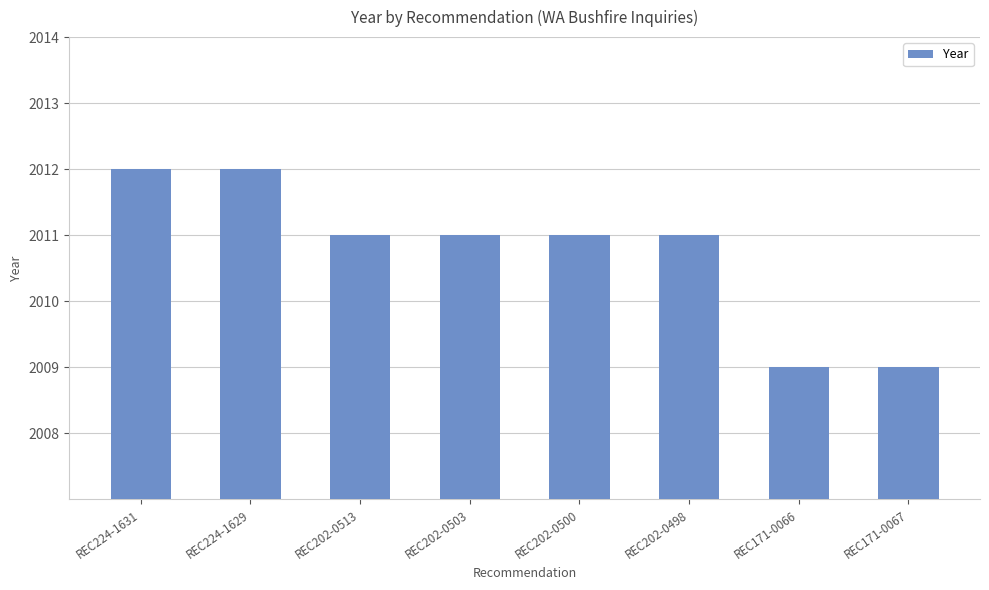

What is the greatest value displayed?

2012